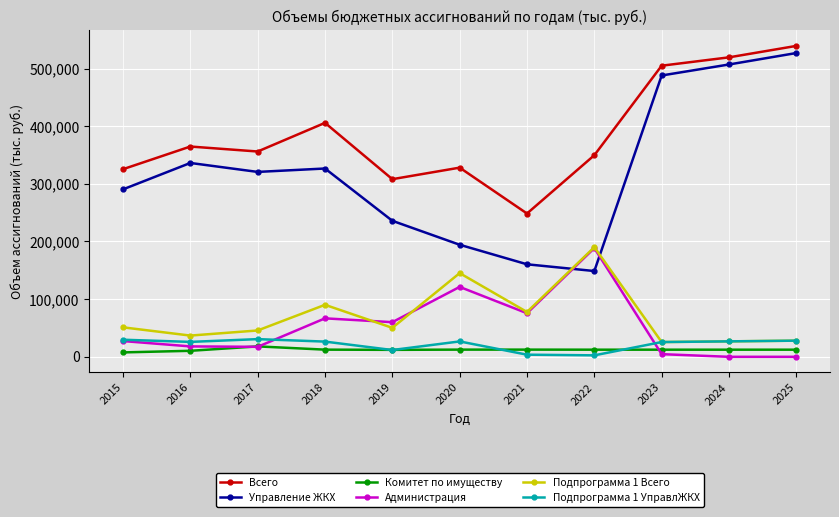

What is the difference between the second highest and minimum values in the Подпрограмма 1 Всего series?

119552.4